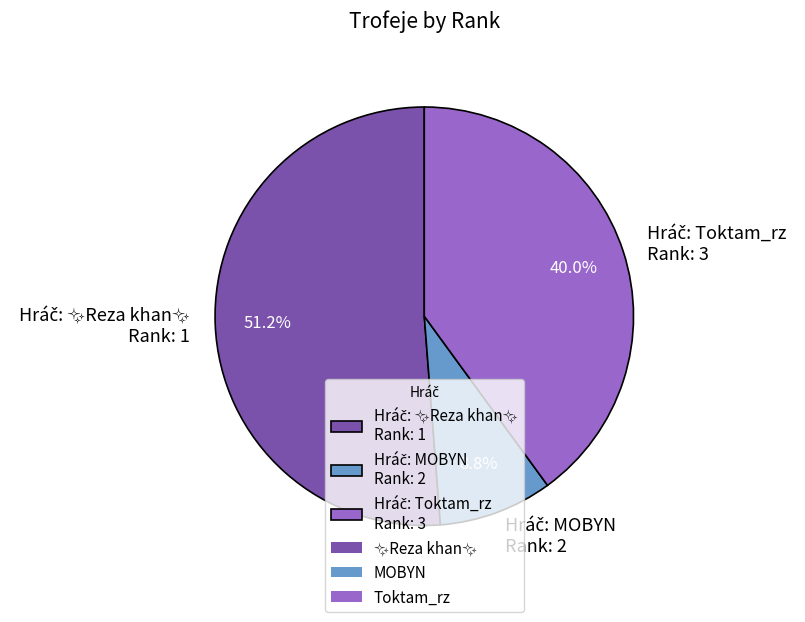

Does any single category account for the majority?

Yes